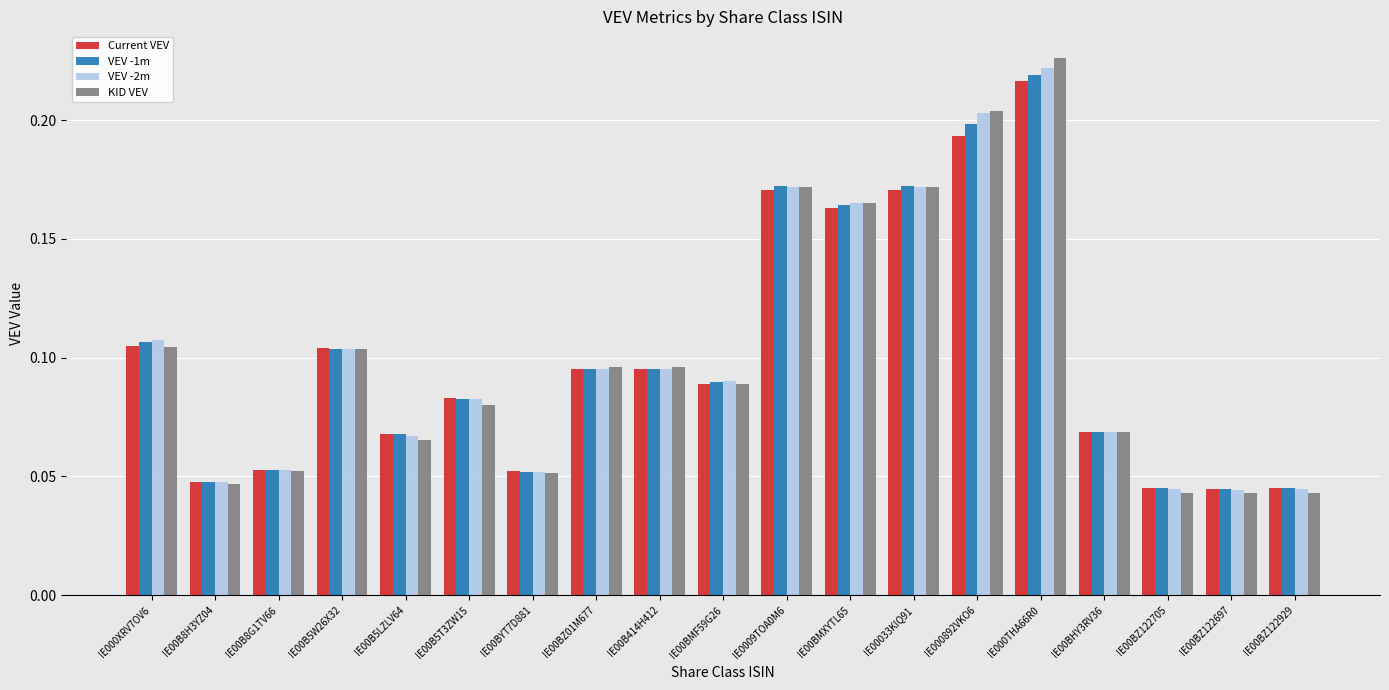

Does the chart contain stacked bars?

No